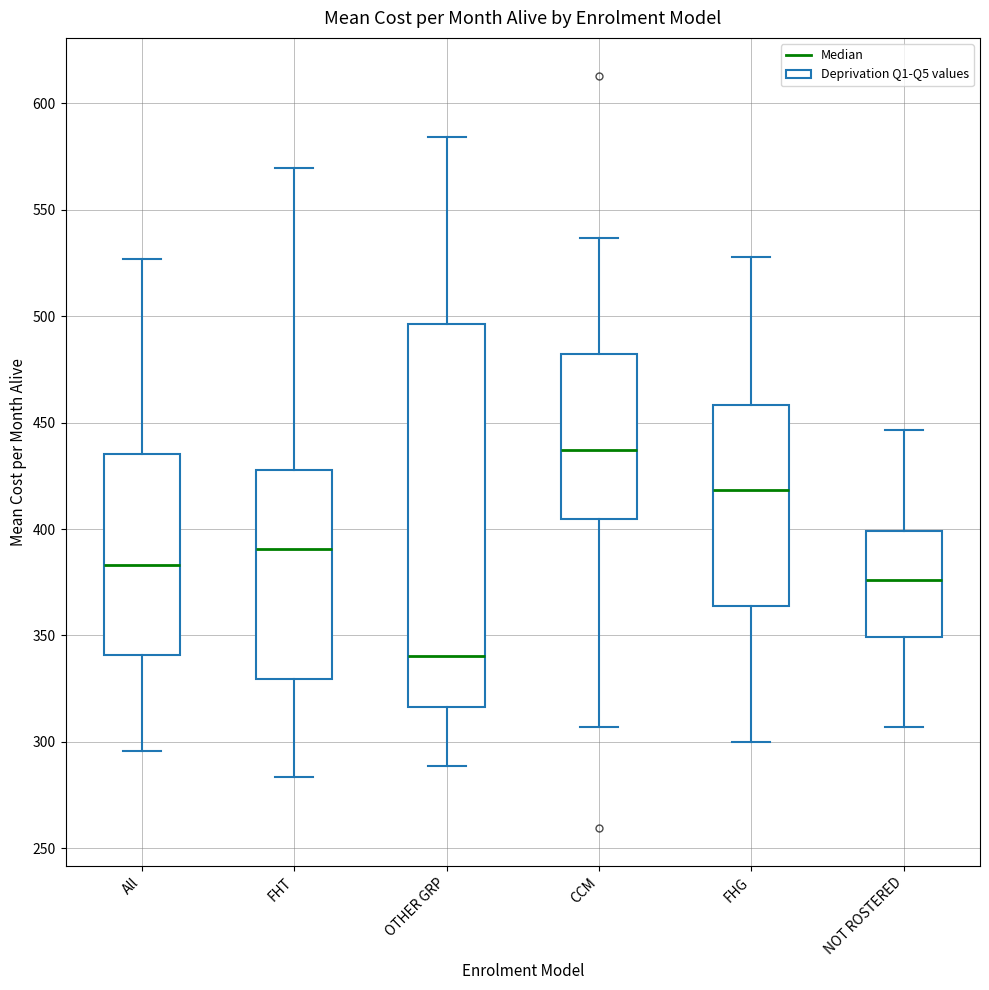

Which box has the lowest median line?

OTHER GRP